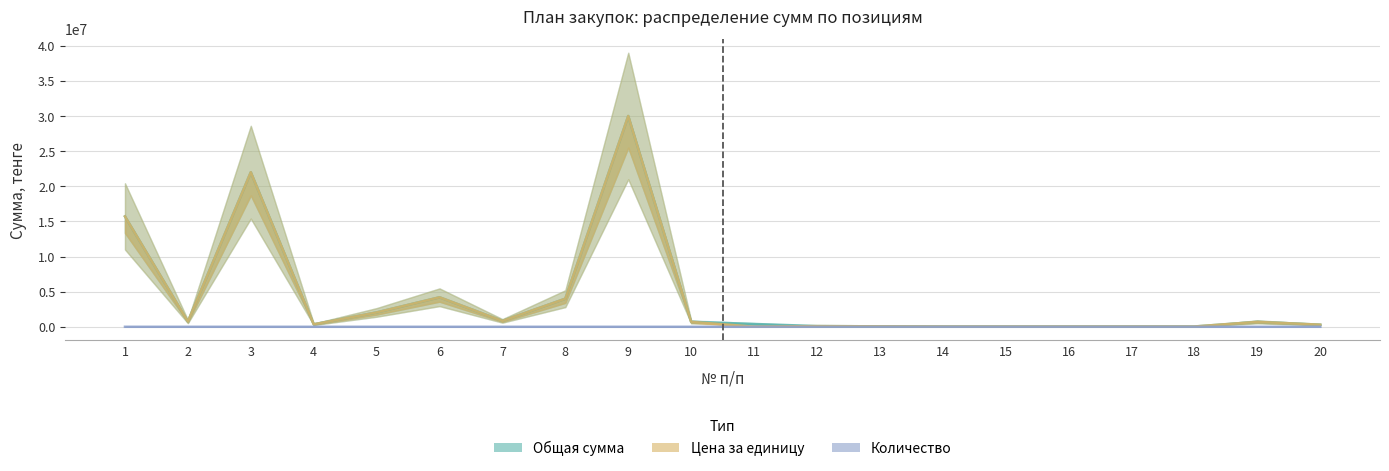

What are all the series names shown in the legend?

Общая сумма, Цена за единицу, Количество